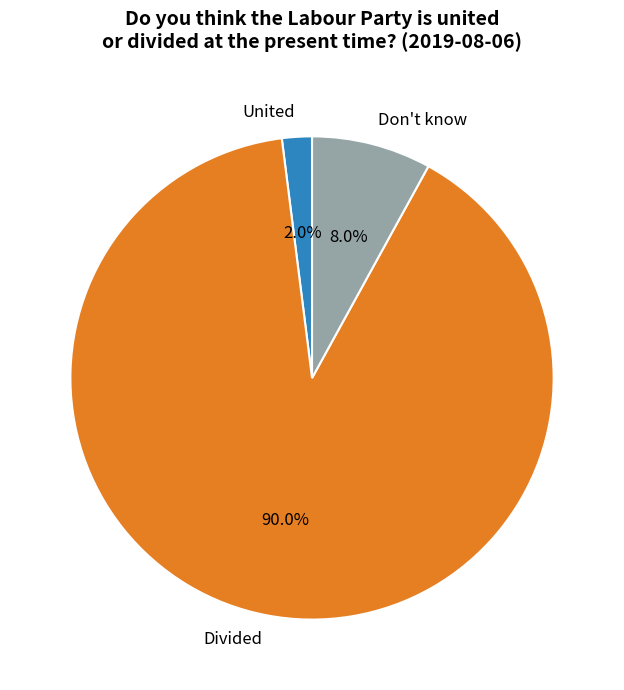

Which slice is the smallest?

United